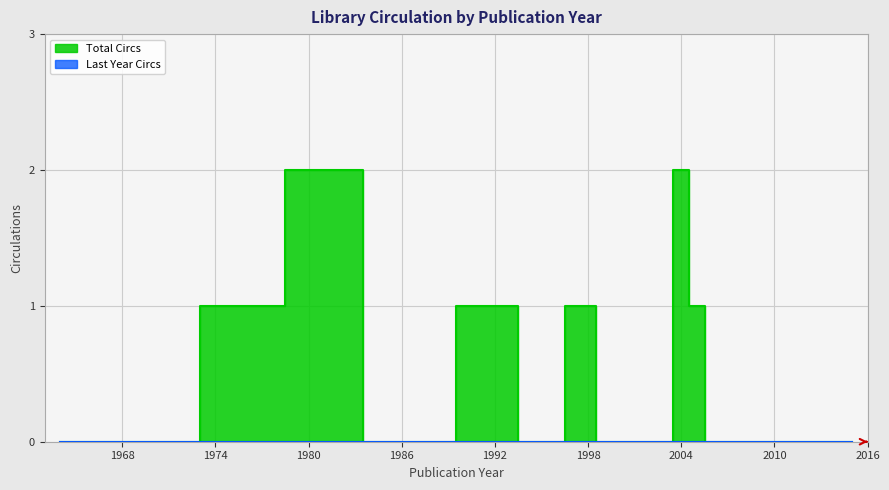

Is the value of Last Year Circs at 2008 greater than the value of Total Circs at 2005?

No